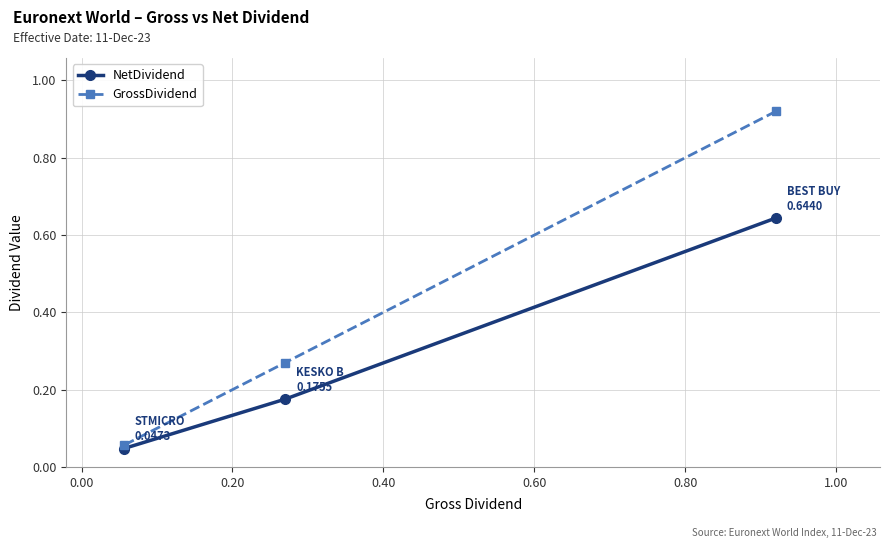

At how many categories does at least one series exceed 0?

3